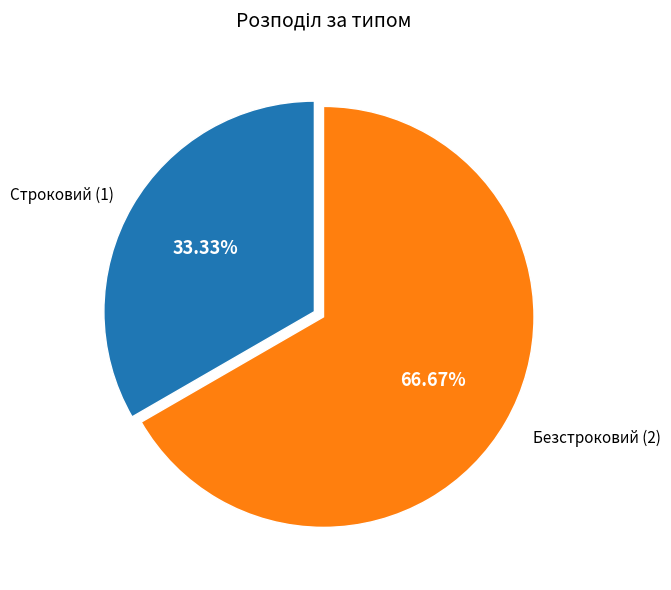

How many segments does this pie chart have?

2